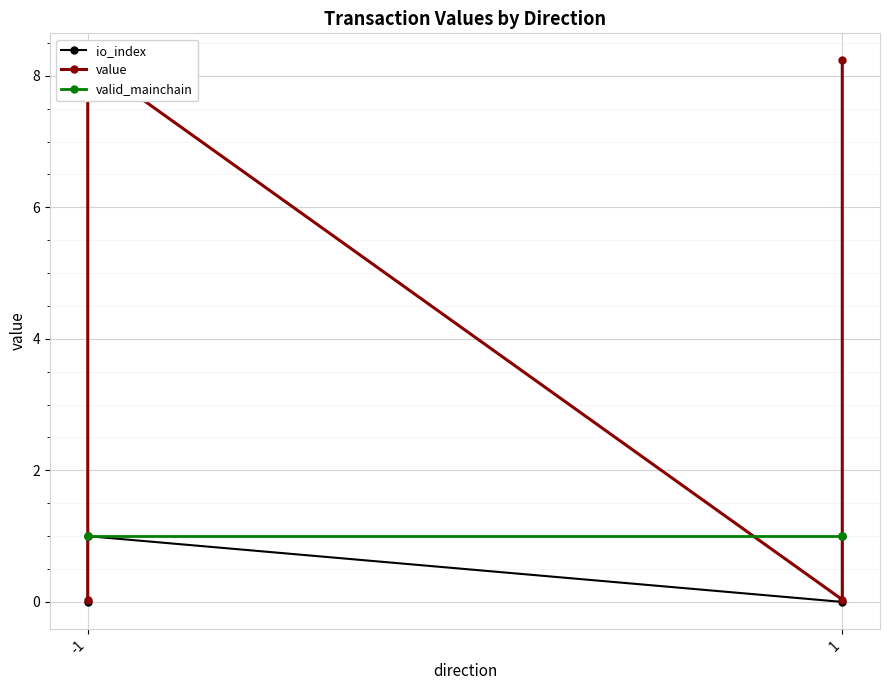

At which label is valid_mainchain closest to 1?

-1